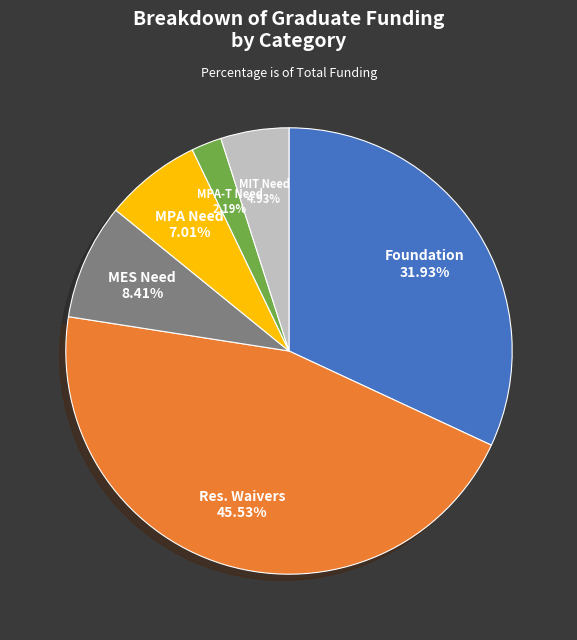

Is there a majority slice in this chart?

No